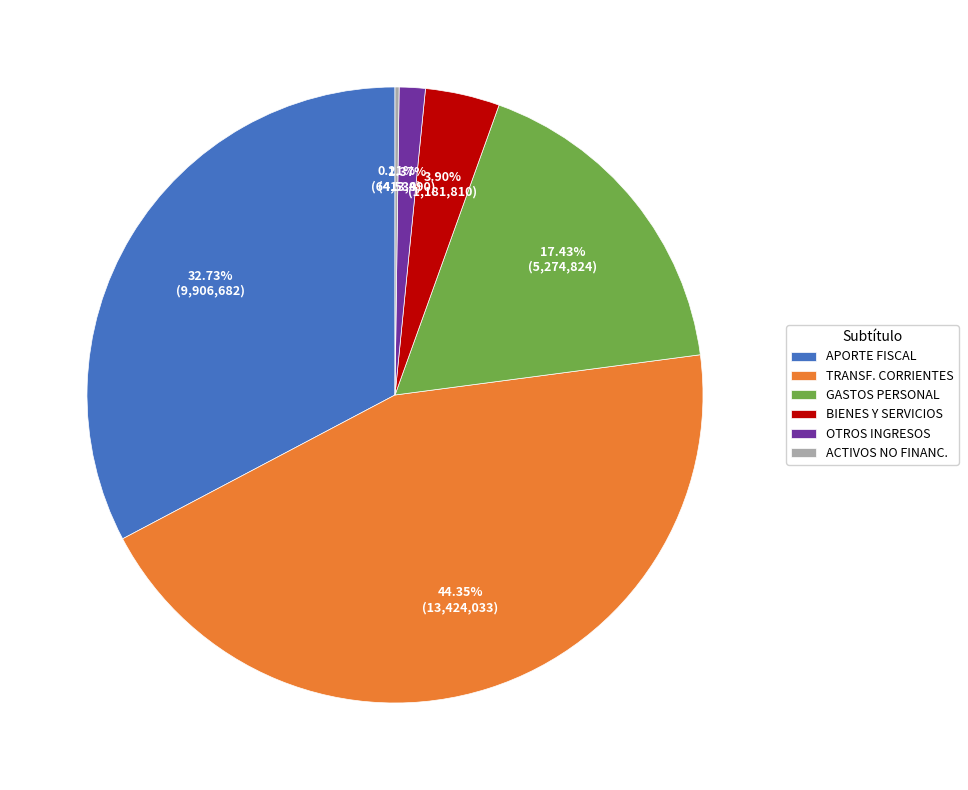

Combined, do GASTOS PERSONAL and TRANSF. CORRIENTES account for over 50%?

Yes